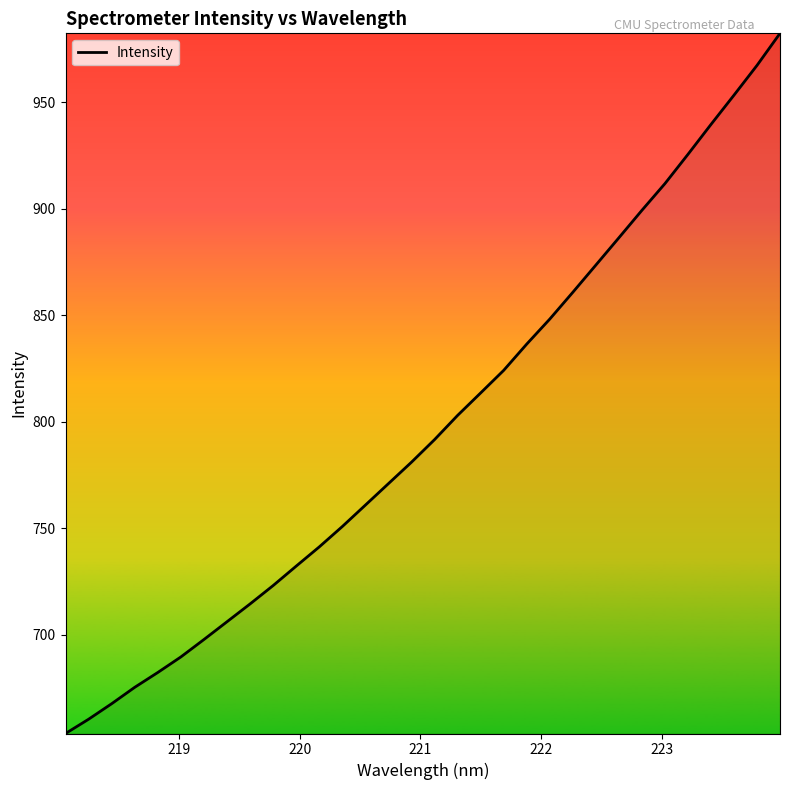

What is the maximum value shown in the chart?

982.2